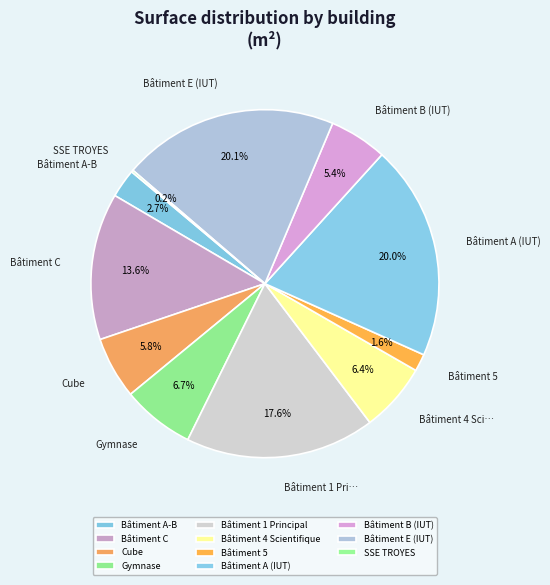

How many slices are in this pie chart?

11